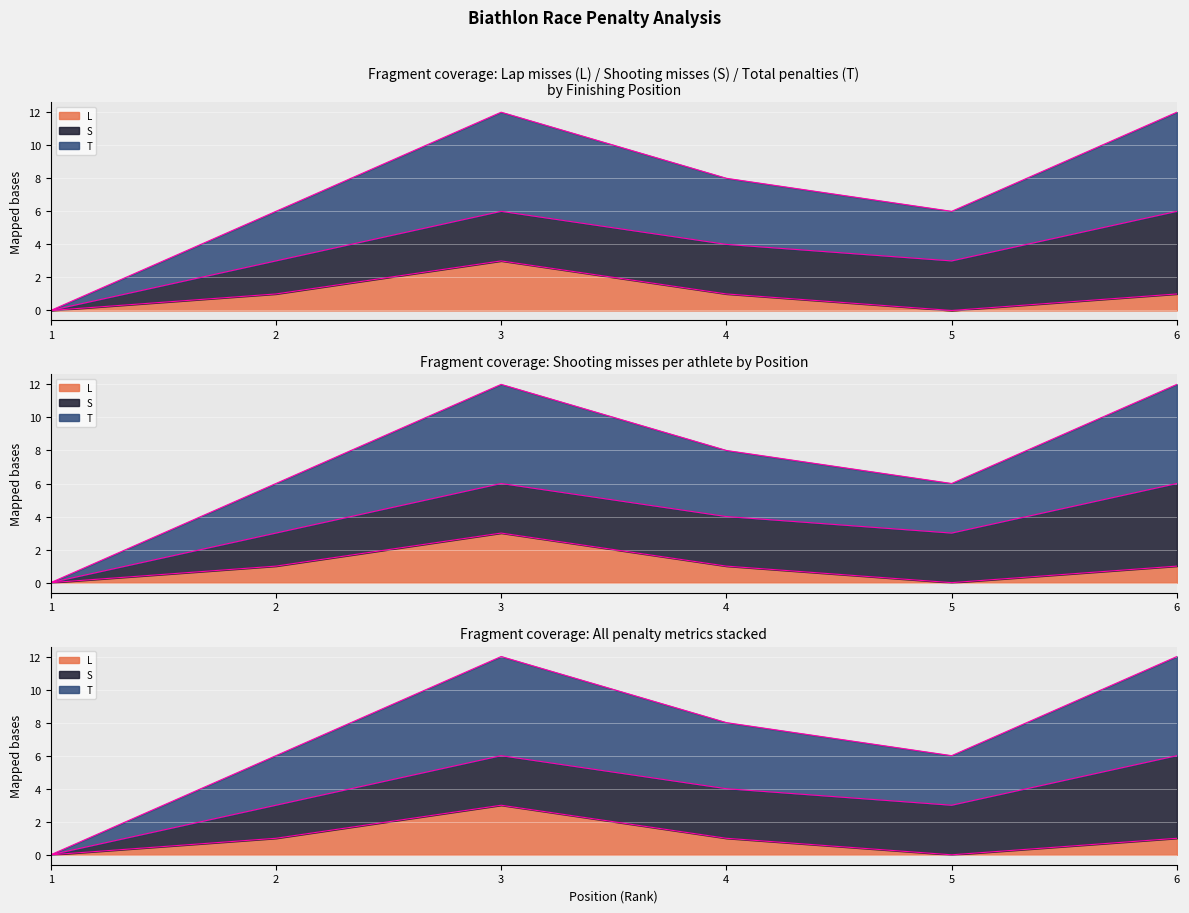

At how many categories does at least one series exceed 3?

3